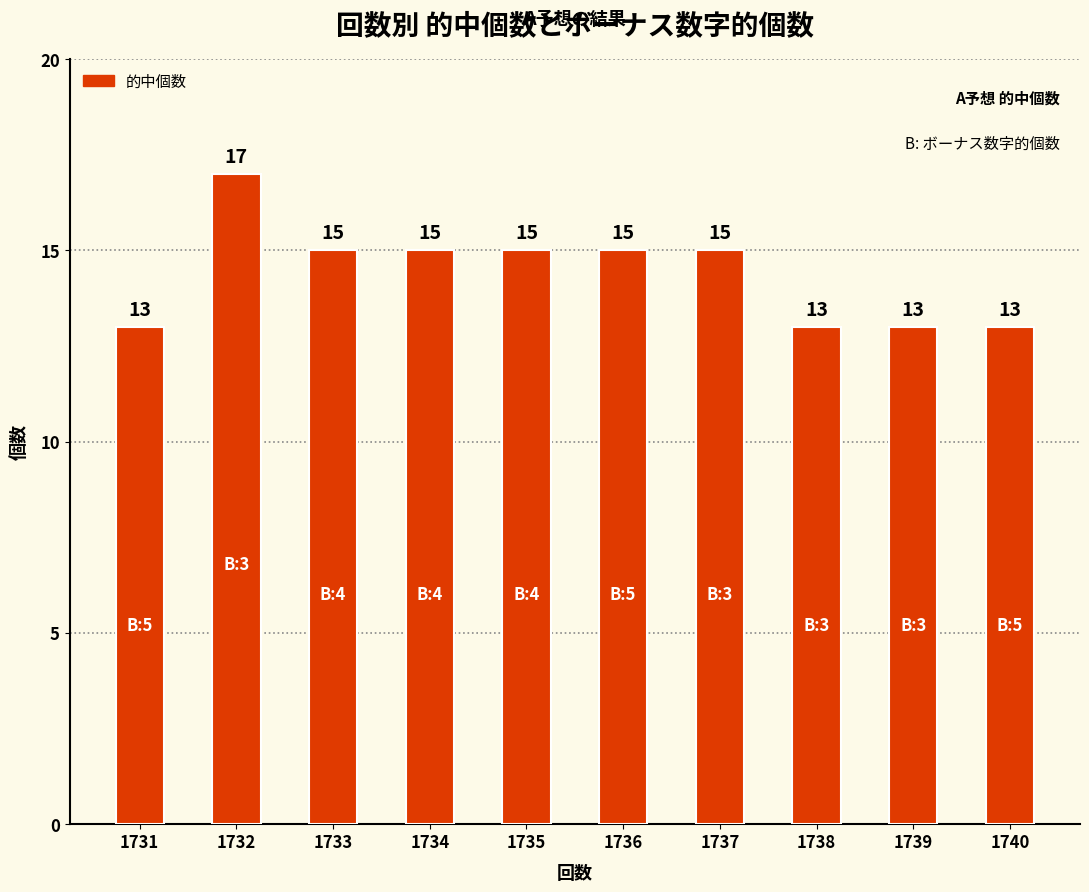

Reading right to left, extract all data points from this chart.

1740=13	1739=13	1738=13	1737=15	1736=15	1735=15	1734=15	1733=15	1732=17	1731=13